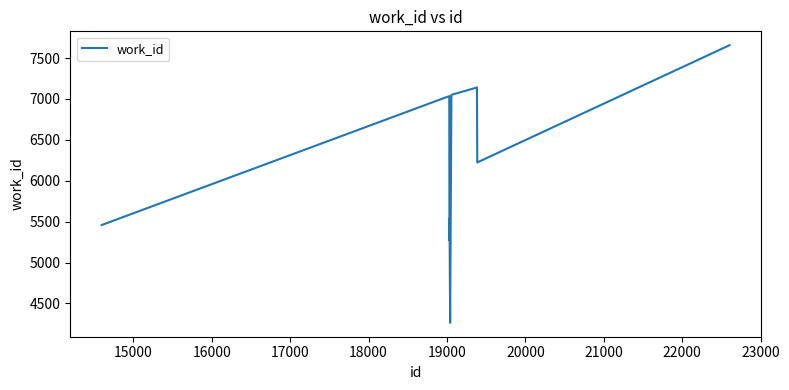

What is the difference between the maximum and minimum values?

3394